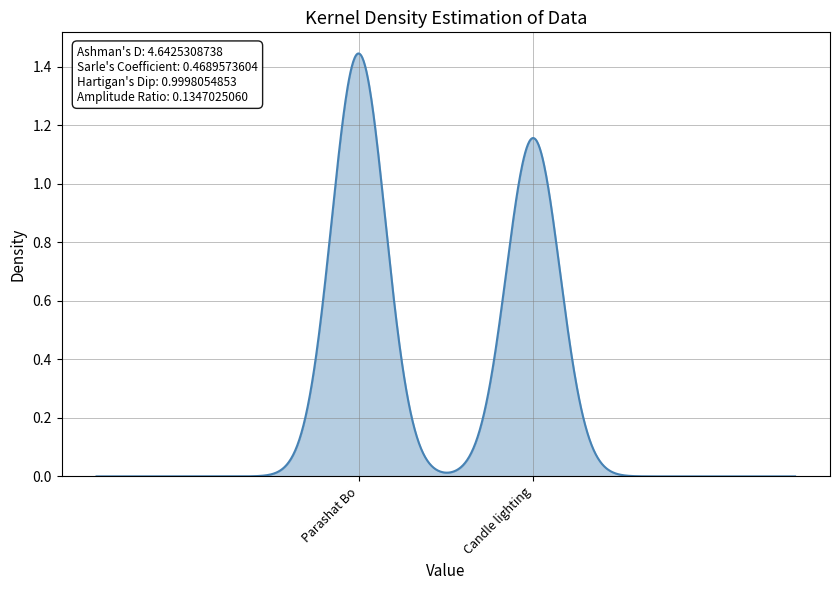

Is this an area chart (filled region under the line)?

Yes